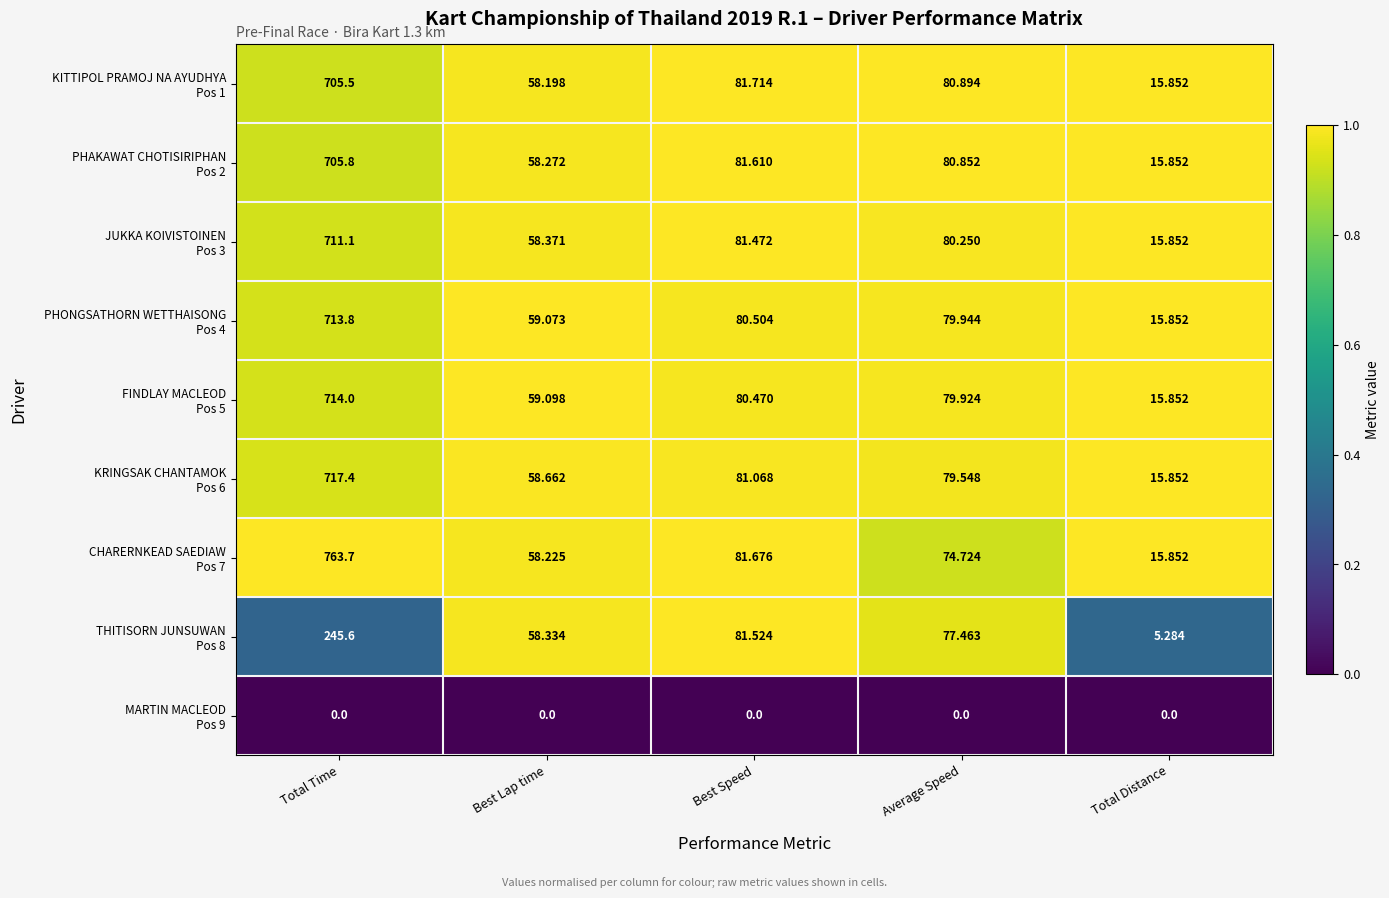

At which category is the sum across all series the highest?

Total Time